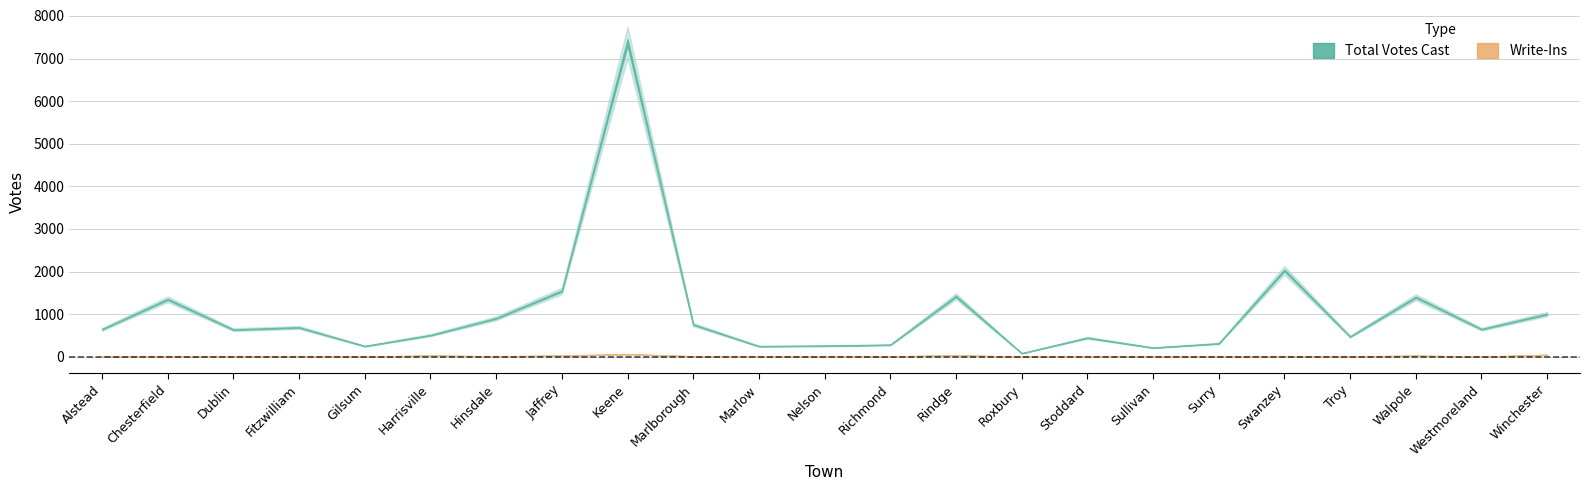

Which series changed the most between Gilsum and Roxbury?

Total Votes Cast